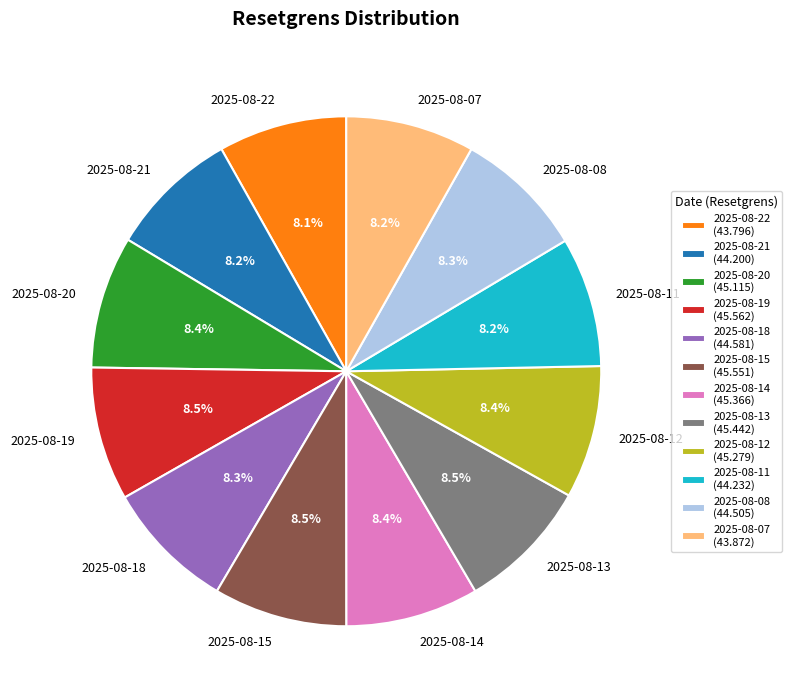

To the nearest percent, what is the combined percentage of 2025-08-07 and 2025-08-11?

16%